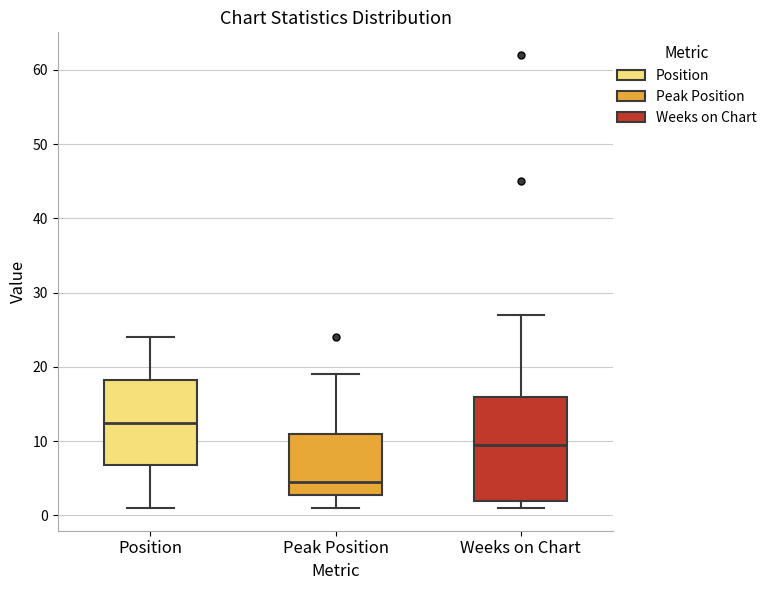

Reading left to right, read every box against the y-axis: the position of its median line, the range the box covers, and the ends of its whiskers. The values are not printed on the chart, so give them approximately, as read against the axis.

Position: median 13, box 7 to 18, whiskers 1 to 24
Peak Position: median 5, box 3 to 11, whiskers 1 to 19
Weeks on Chart: median 10, box 2 to 16, whiskers 1 to 27